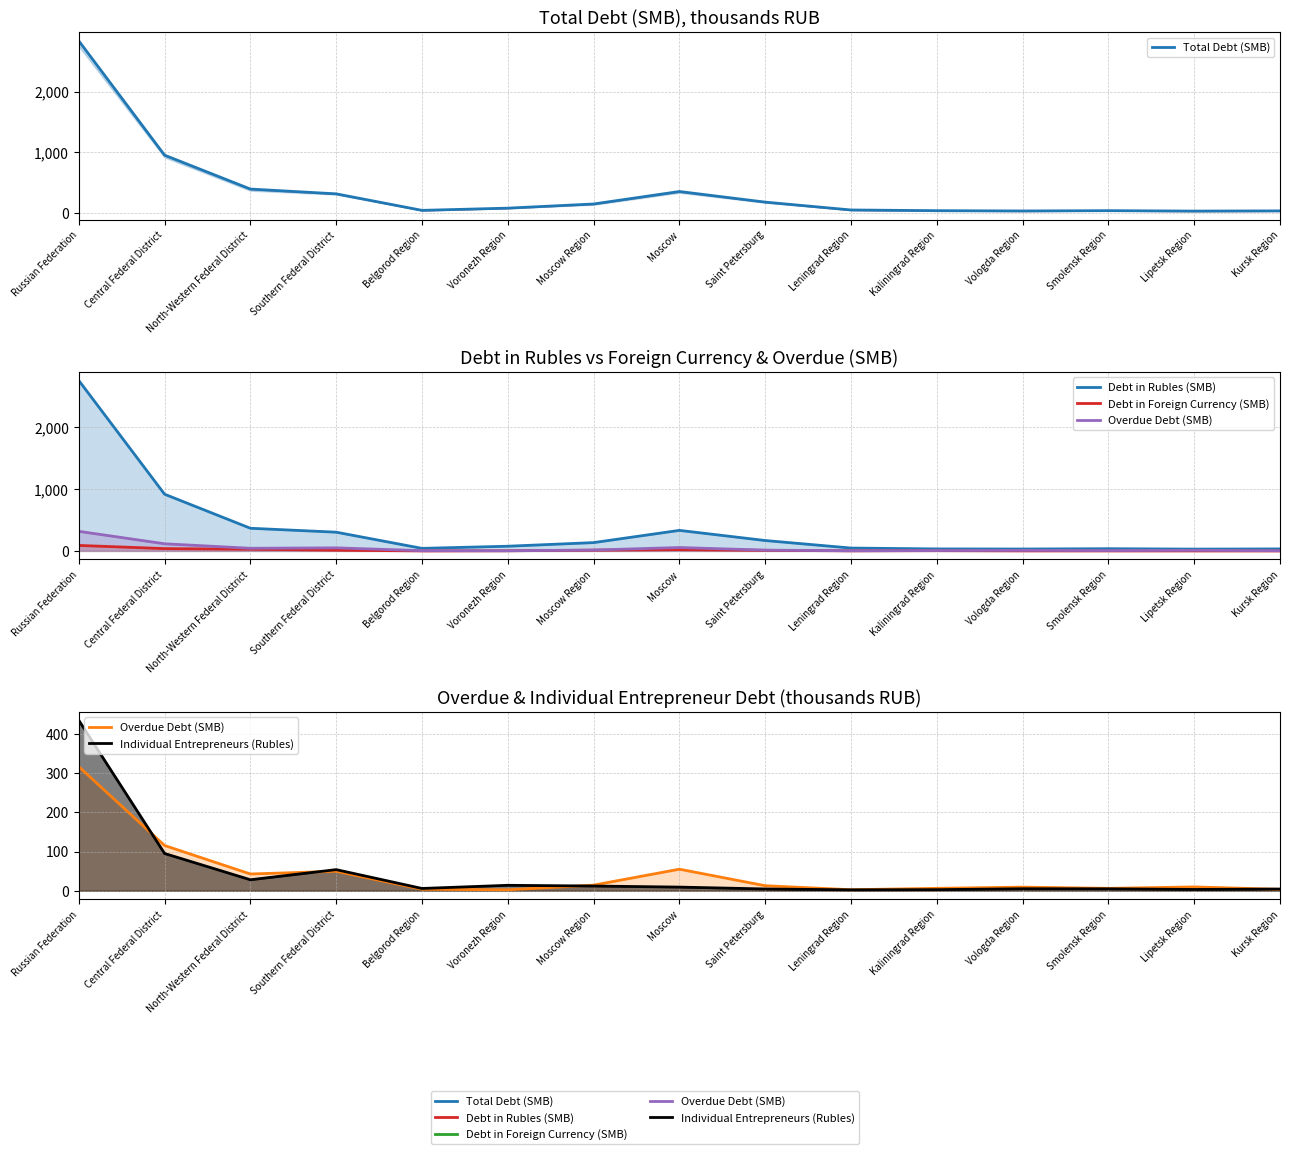

What is the total value across all series at Russian Federation?

6430.5